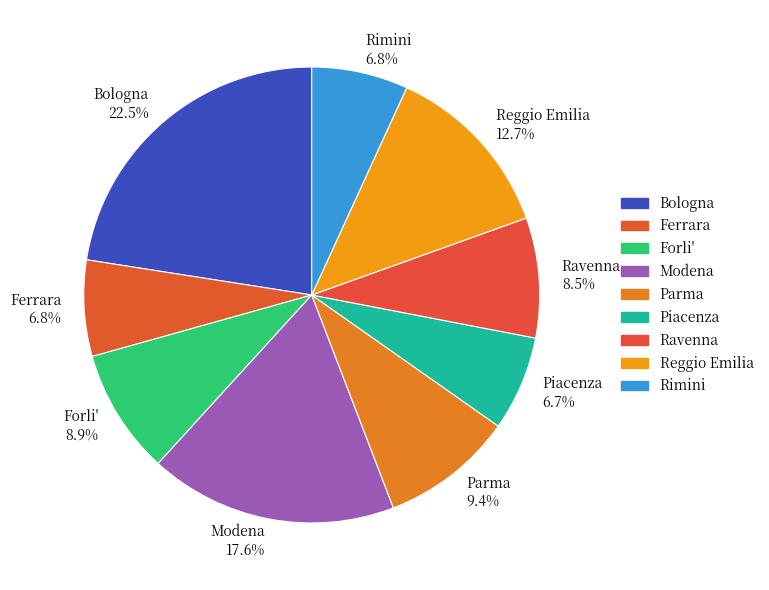

What portion of the pie excludes Piacenza 6.7%?

93.3%